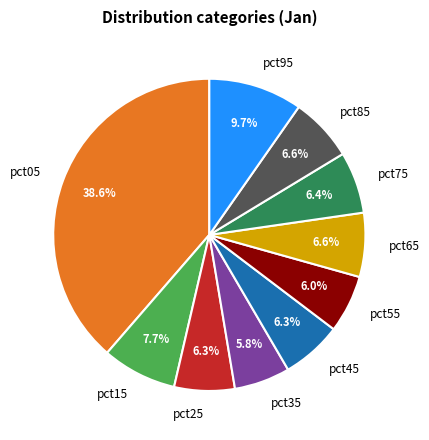

Does any single category account for the majority?

No